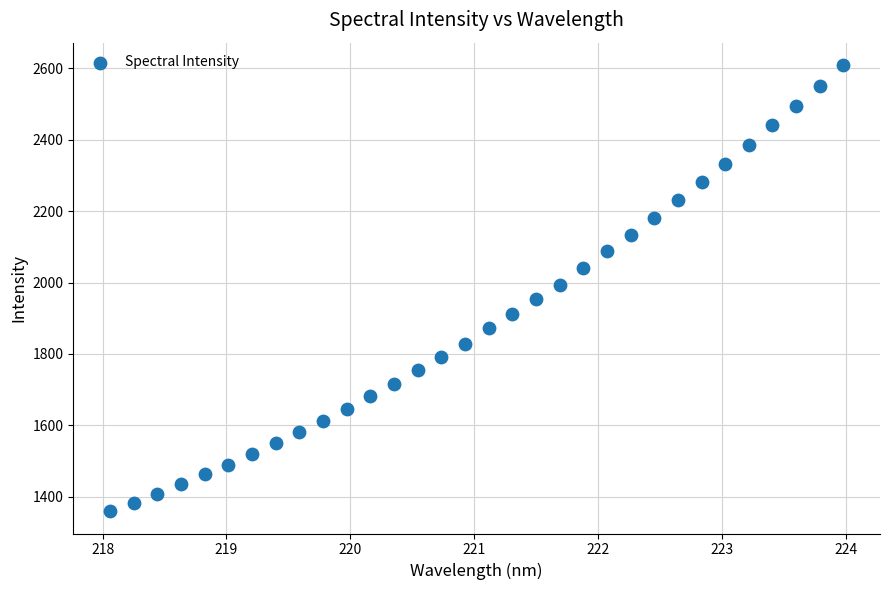

What is the range of Y values (max minus min)?

1249.1